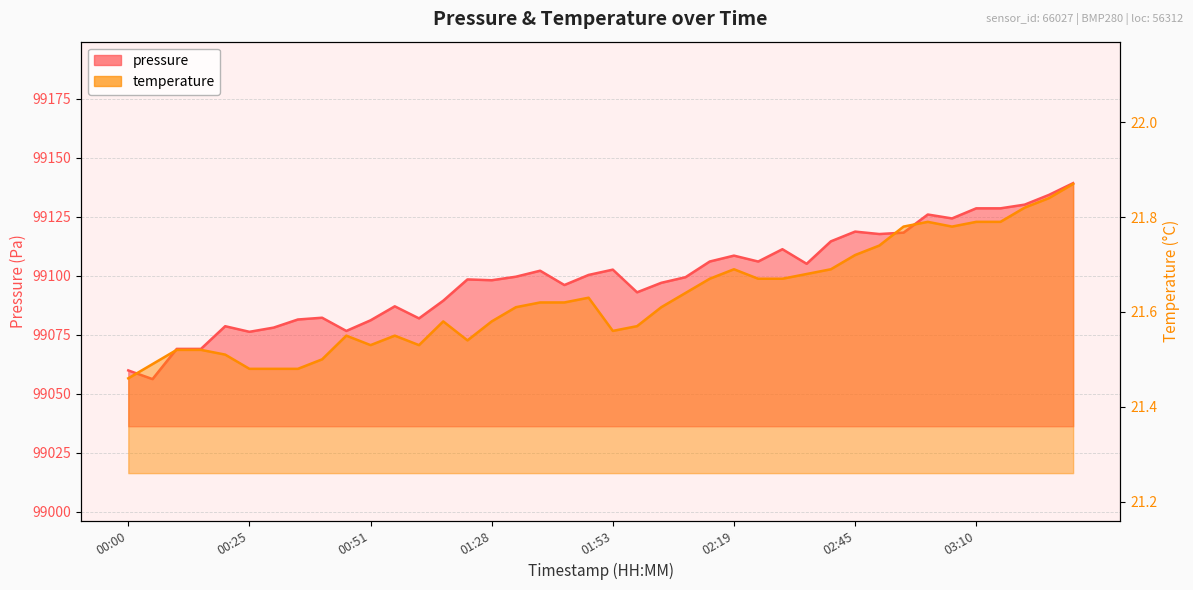

What is the total value across all series at 02:14?

99127.7